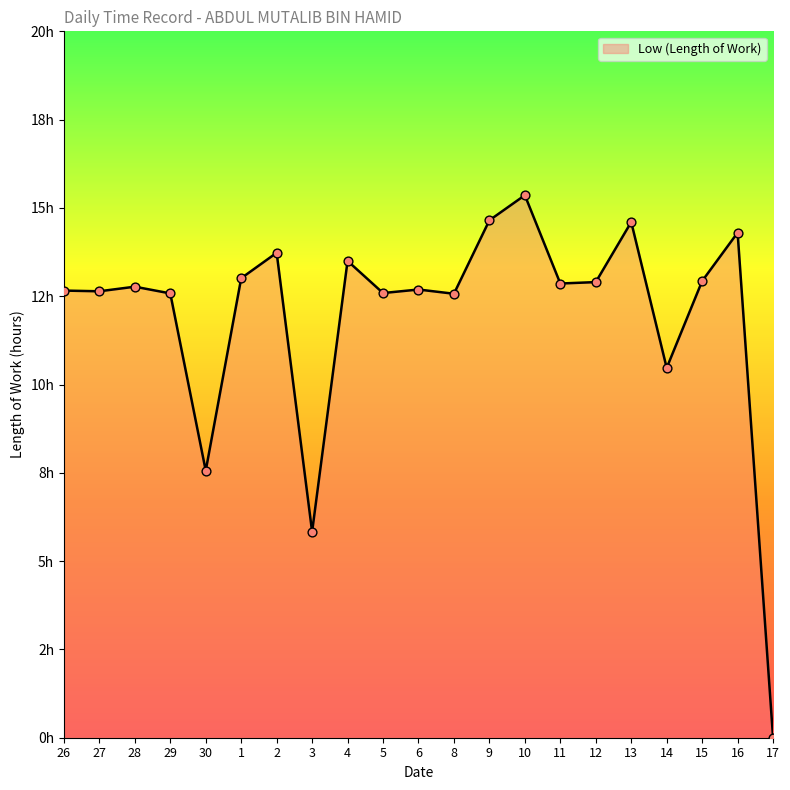

Which has a higher value, 5 or 3?

5